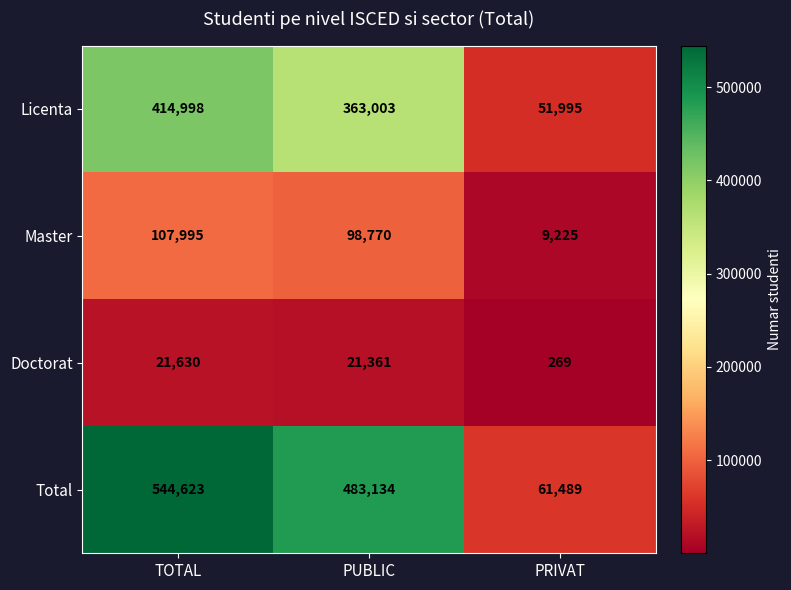

Reading left to right, extract all data points from this chart.

Licenta: TOTAL=414998	PUBLIC=363003	PRIVAT=51995
Master: TOTAL=107995	PUBLIC=98770	PRIVAT=9225
Doctorat: TOTAL=21630	PUBLIC=21361	PRIVAT=269
Total: TOTAL=544623	PUBLIC=483134	PRIVAT=61489